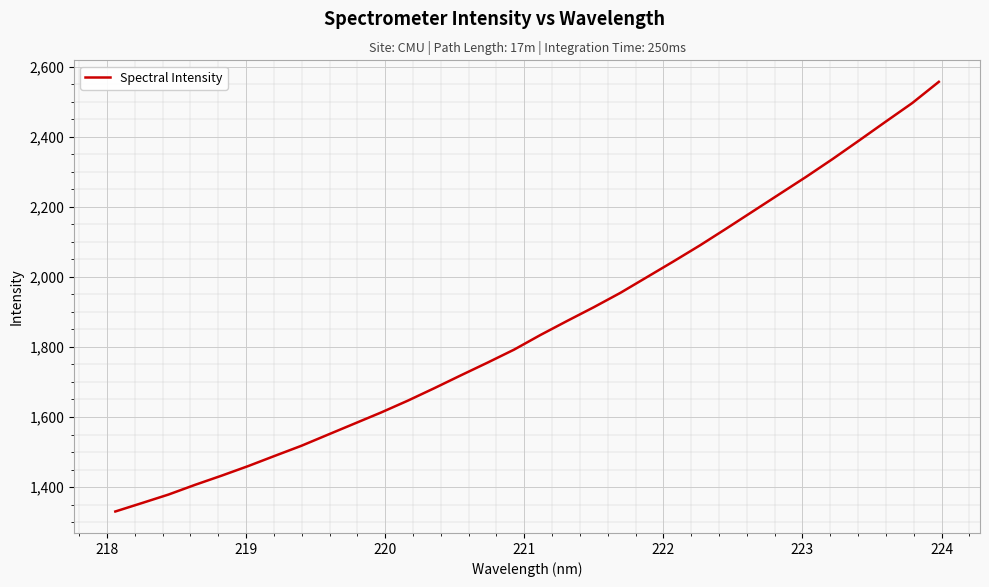

Does the chart display data point markers on the line(s)?

No